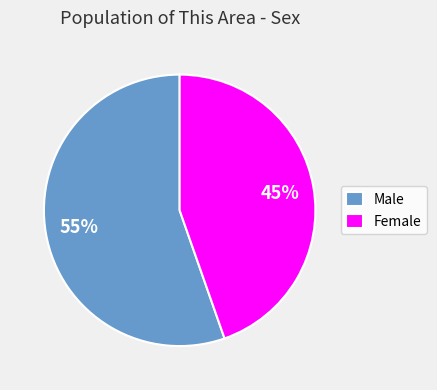

Is the sum of Female and Male greater than half?

Yes